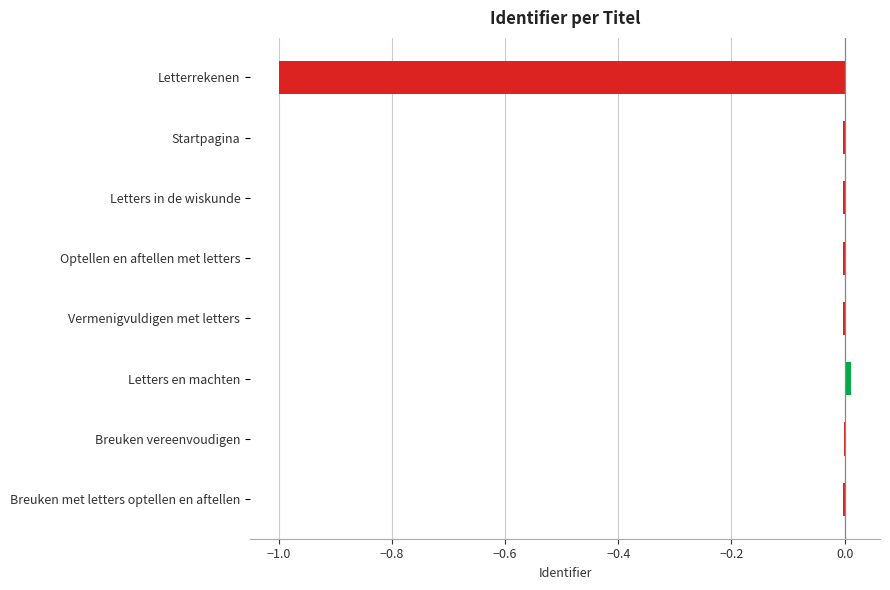

What is the sum of all values?

-1.0